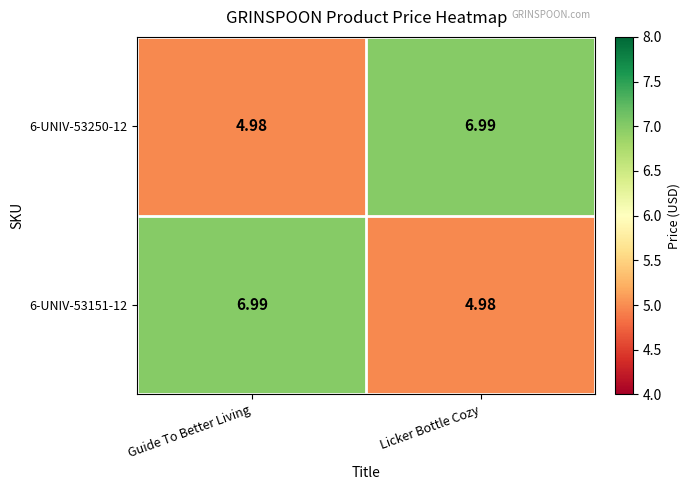

At which label does 6-UNIV-53250-12 first exceed 6?

Licker Bottle Cozy